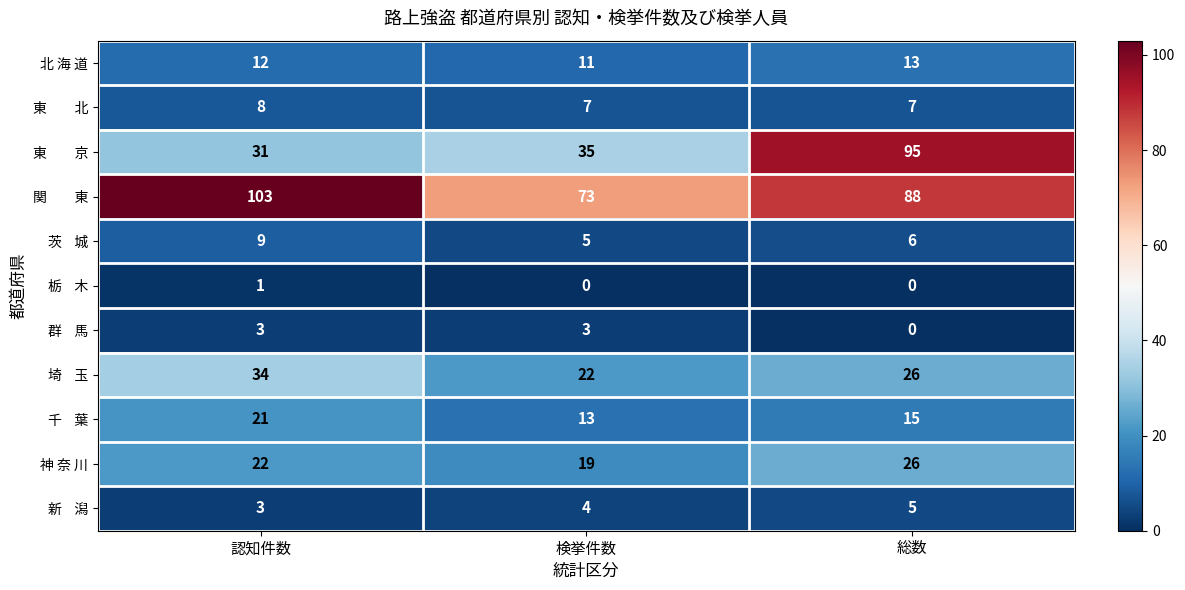

What is the greatest value displayed?

103